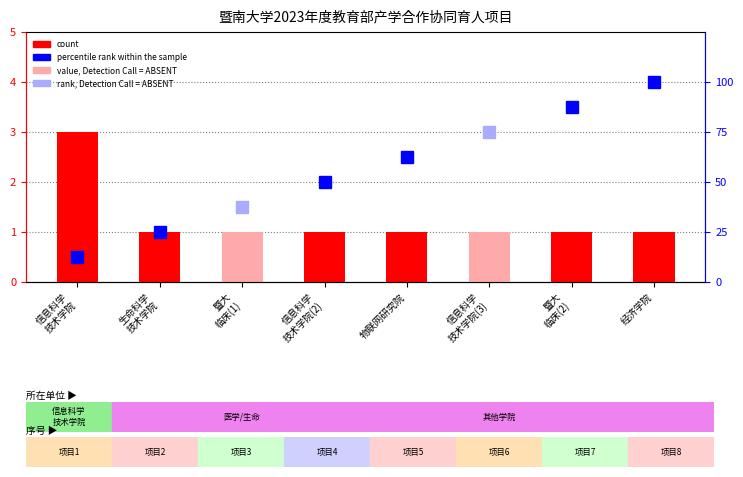

Reading left to right, list all the values displayed in this chart.

信息科学
技术学院=3	生命科学
技术学院=1	暨大
临床(1)=1	信息科学
技术学院(2)=1	物联网研究院=1	信息科学
技术学院(3)=1	暨大
临床(2)=1	经济学院=1